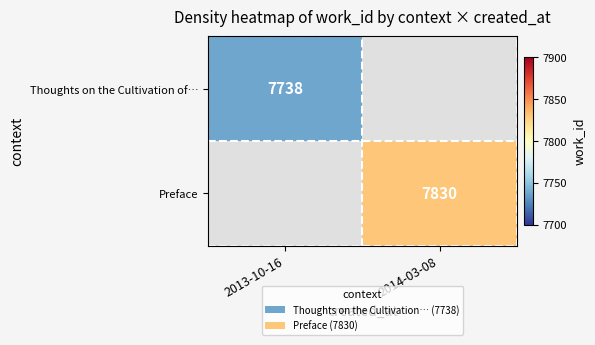

True or false: Preface has a value of 10449 at 2014-03-08.

False